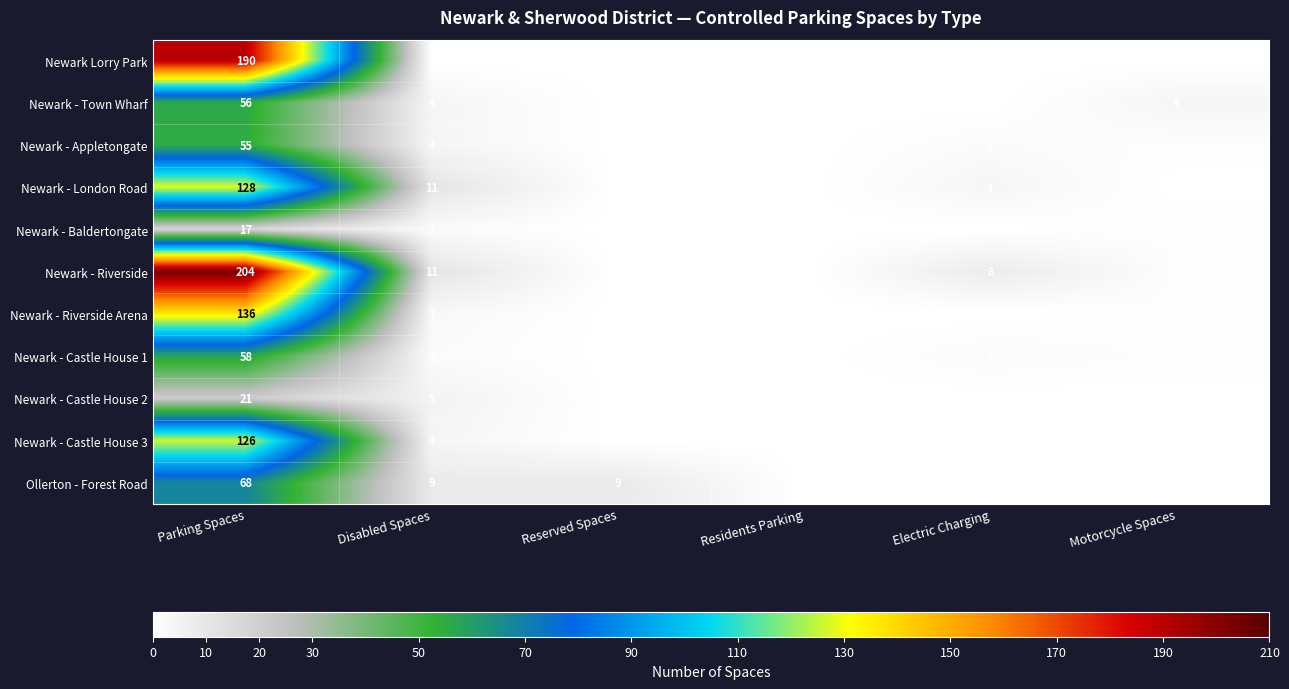

What is the spread (max minus min) of values at Reserved Spaces?

9